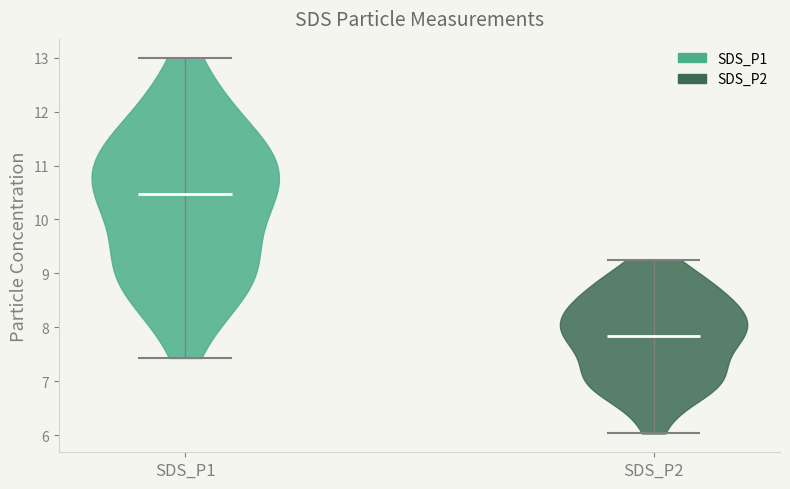

Reading left to right, read every violin against the y-axis: where its median line is, and the lowest and highest points it reaches. The values are not printed on the chart, so give them approximately, as read against the axis.

SDS_P1: median line 10.5, lowest point 7.4, highest point 13.0
SDS_P2: median line 7.8, lowest point 6.0, highest point 9.3